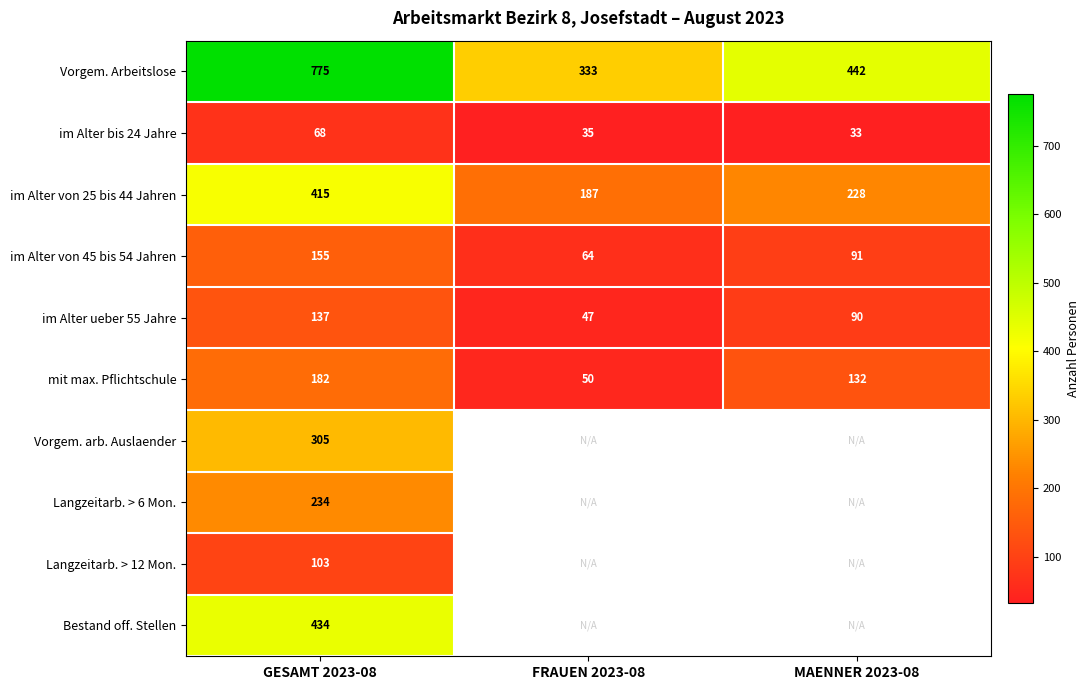

At how many categories does at least one series exceed 367?

2